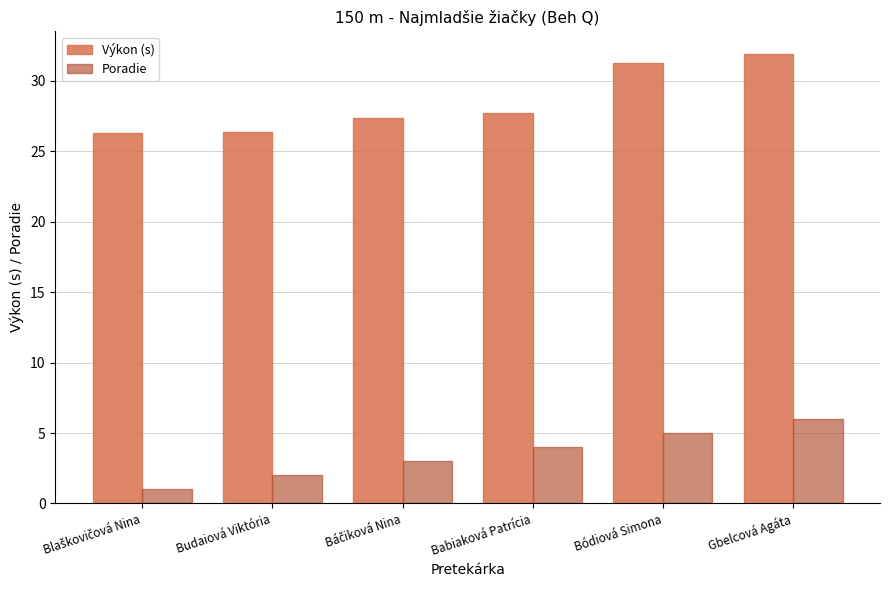

What is the maximum value for Poradie?

6.0